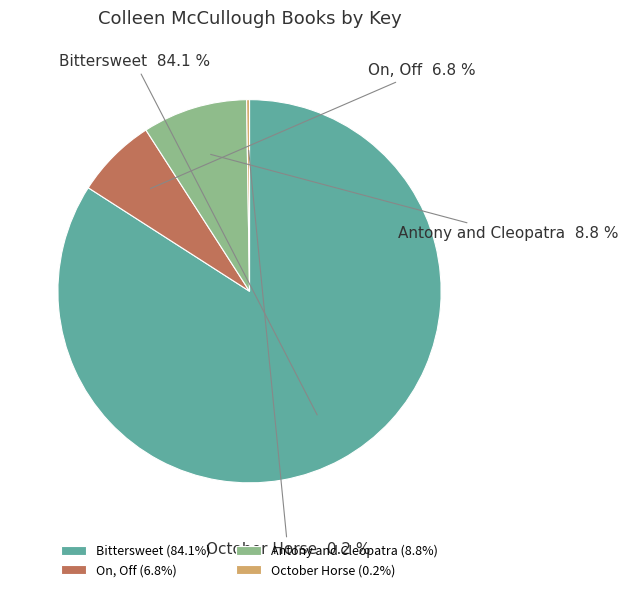

To the nearest percent, what percentage of the pie is Antony and Cleopatra?

9%